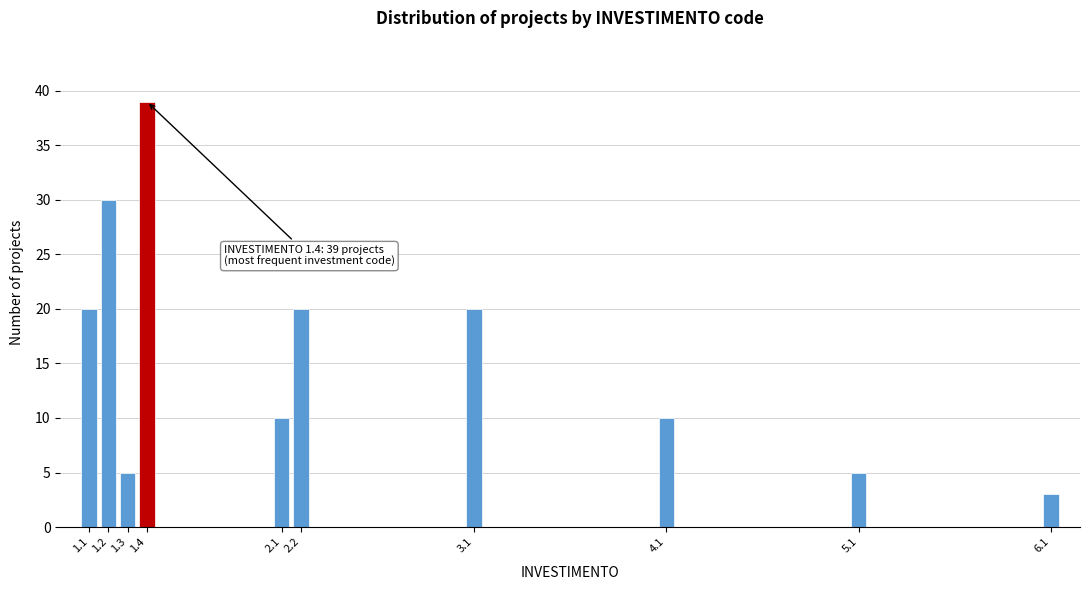

Reading right to left, transcribe all the data shown in this chart.

3	5	10	20	20	10	39	5	30	20